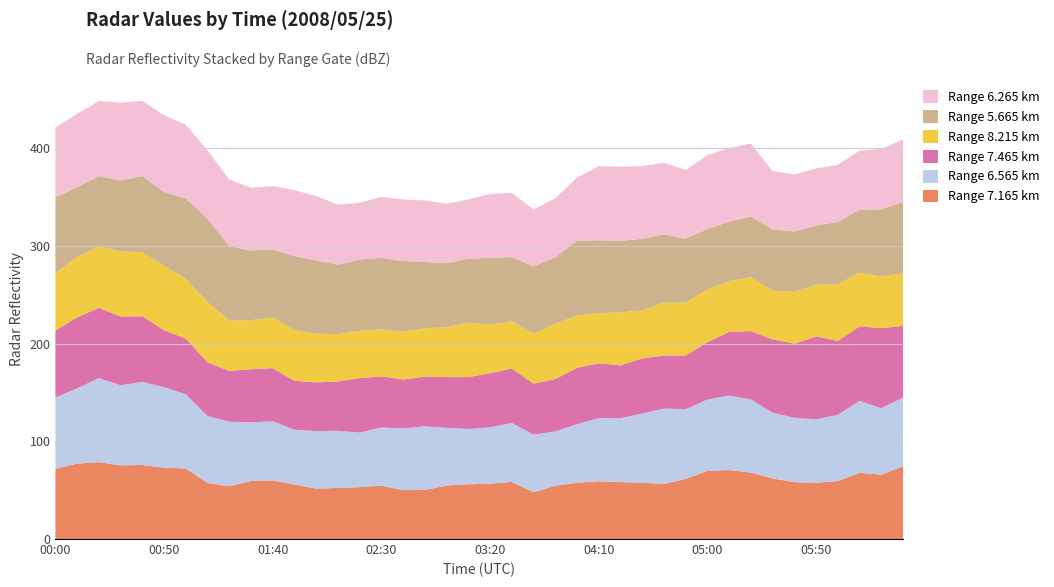

Reading left to right, what are all the values shown in this chart?

7.165: 2008/05/25 00:00=71.9	2008/05/25 00:10=77.2	2008/05/25 00:20=78.7	2008/05/25 00:30=75.4	2008/05/25 00:40=75.8	2008/05/25 00:50=73.1	2008/05/25 01:00=72.2	2008/05/25 01:10=57.4	2008/05/25 01:20=54.0	2008/05/25 01:30=59.5	2008/05/25 01:40=60.1	2008/05/25 01:50=55.8	2008/05/25 02:00=51.6	2008/05/25 02:10=52.3	2008/05/25 02:20=53.1	2008/05/25 02:30=54.7	2008/05/25 02:40=50.1	2008/05/25 02:50=50.2	2008/05/25 03:00=54.8	2008/05/25 03:10=56.0	2008/05/25 03:20=56.7	2008/05/25 03:30=58.5	2008/05/25 03:40=47.9	2008/05/25 03:50=54.6	2008/05/25 04:00=57.6	2008/05/25 04:10=59.2	2008/05/25 04:20=58.3	2008/05/25 04:30=57.6	2008/05/25 04:40=56.5	2008/05/25 04:50=61.5	2008/05/25 05:00=69.9	2008/05/25 05:10=70.6	2008/05/25 05:20=68.1	2008/05/25 05:30=62.0	2008/05/25 05:40=58.3	2008/05/25 05:50=57.5	2008/05/25 06:00=59.4	2008/05/25 06:10=67.9	2008/05/25 06:20=65.9	2008/05/25 06:30=74.6
6.565: 2008/05/25 00:00=73.1	2008/05/25 00:10=77.1	2008/05/25 00:20=86.0	2008/05/25 00:30=82.1	2008/05/25 00:40=85.1	2008/05/25 00:50=82.4	2008/05/25 01:00=76.0	2008/05/25 01:10=68.4	2008/05/25 01:20=66.1	2008/05/25 01:30=60.0	2008/05/25 01:40=60.4	2008/05/25 01:50=56.1	2008/05/25 02:00=59.0	2008/05/25 02:10=58.5	2008/05/25 02:20=55.9	2008/05/25 02:30=59.6	2008/05/25 02:40=63.1	2008/05/25 02:50=65.2	2008/05/25 03:00=59.0	2008/05/25 03:10=56.7	2008/05/25 03:20=57.7	2008/05/25 03:30=60.3	2008/05/25 03:40=59.0	2008/05/25 03:50=55.6	2008/05/25 04:00=59.9	2008/05/25 04:10=64.7	2008/05/25 04:20=65.4	2008/05/25 04:30=70.9	2008/05/25 04:40=77.1	2008/05/25 04:50=71.4	2008/05/25 05:00=73.0	2008/05/25 05:10=76.3	2008/05/25 05:20=74.8	2008/05/25 05:30=67.3	2008/05/25 05:40=65.8	2008/05/25 05:50=65.1	2008/05/25 06:00=67.8	2008/05/25 06:10=73.5	2008/05/25 06:20=68.1	2008/05/25 06:30=70.2
7.465: 2008/05/25 00:00=68.4	2008/05/25 00:10=72.7	2008/05/25 00:20=72.1	2008/05/25 00:30=70.3	2008/05/25 00:40=67.2	2008/05/25 00:50=58.3	2008/05/25 01:00=57.0	2008/05/25 01:10=55.0	2008/05/25 01:20=52.1	2008/05/25 01:30=54.4	2008/05/25 01:40=54.5	2008/05/25 01:50=50.1	2008/05/25 02:00=49.8	2008/05/25 02:10=50.5	2008/05/25 02:20=55.9	2008/05/25 02:30=52.2	2008/05/25 02:40=50.2	2008/05/25 02:50=50.8	2008/05/25 03:00=52.0	2008/05/25 03:10=53.1	2008/05/25 03:20=55.4	2008/05/25 03:30=55.8	2008/05/25 03:40=52.2	2008/05/25 03:50=53.6	2008/05/25 04:00=57.9	2008/05/25 04:10=56.0	2008/05/25 04:20=54.1	2008/05/25 04:30=56.4	2008/05/25 04:40=54.4	2008/05/25 04:50=55.0	2008/05/25 05:00=58.7	2008/05/25 05:10=65.2	2008/05/25 05:20=70.0	2008/05/25 05:30=75.1	2008/05/25 05:40=76.0	2008/05/25 05:50=84.8	2008/05/25 06:00=75.7	2008/05/25 06:10=76.4	2008/05/25 06:20=82.0	2008/05/25 06:30=73.4
8.215: 2008/05/25 00:00=58.7	2008/05/25 00:10=61.8	2008/05/25 00:20=63.0	2008/05/25 00:30=66.8	2008/05/25 00:40=65.4	2008/05/25 00:50=65.8	2008/05/25 01:00=61.5	2008/05/25 01:10=61.8	2008/05/25 01:20=51.5	2008/05/25 01:30=50.2	2008/05/25 01:40=51.8	2008/05/25 01:50=52.0	2008/05/25 02:00=49.7	2008/05/25 02:10=48.6	2008/05/25 02:20=48.1	2008/05/25 02:30=48.3	2008/05/25 02:40=48.9	2008/05/25 02:50=49.6	2008/05/25 03:00=51.1	2008/05/25 03:10=55.8	2008/05/25 03:20=49.8	2008/05/25 03:30=48.4	2008/05/25 03:40=51.1	2008/05/25 03:50=56.6	2008/05/25 04:00=53.5	2008/05/25 04:10=51.3	2008/05/25 04:20=54.3	2008/05/25 04:30=49.1	2008/05/25 04:40=54.1	2008/05/25 04:50=54.2	2008/05/25 05:00=53.8	2008/05/25 05:10=52.0	2008/05/25 05:20=55.3	2008/05/25 05:30=49.8	2008/05/25 05:40=53.1	2008/05/25 05:50=53.0	2008/05/25 06:00=57.8	2008/05/25 06:10=54.9	2008/05/25 06:20=52.9	2008/05/25 06:30=53.9
5.665: 2008/05/25 00:00=77.9	2008/05/25 00:10=71.4	2008/05/25 00:20=71.5	2008/05/25 00:30=72.7	2008/05/25 00:40=78.2	2008/05/25 00:50=75.8	2008/05/25 01:00=82.0	2008/05/25 01:10=85.5	2008/05/25 01:20=76.1	2008/05/25 01:30=71.3	2008/05/25 01:40=69.8	2008/05/25 01:50=75.7	2008/05/25 02:00=75.1	2008/05/25 02:10=71.1	2008/05/25 02:20=73.2	2008/05/25 02:30=73.0	2008/05/25 02:40=72.3	2008/05/25 02:50=67.9	2008/05/25 03:00=65.5	2008/05/25 03:10=65.5	2008/05/25 03:20=68.2	2008/05/25 03:30=65.7	2008/05/25 03:40=69.0	2008/05/25 03:50=68.1	2008/05/25 04:00=76.5	2008/05/25 04:10=74.7	2008/05/25 04:20=73.3	2008/05/25 04:30=73.4	2008/05/25 04:40=69.9	2008/05/25 04:50=65.4	2008/05/25 05:00=62.1	2008/05/25 05:10=60.8	2008/05/25 05:20=62.0	2008/05/25 05:30=62.9	2008/05/25 05:40=61.7	2008/05/25 05:50=60.6	2008/05/25 06:00=64.0	2008/05/25 06:10=64.6	2008/05/25 06:20=68.6	2008/05/25 06:30=73.1
6.265: 2008/05/25 00:00=71.4	2008/05/25 00:10=75.3	2008/05/25 00:20=77.1	2008/05/25 00:30=79.6	2008/05/25 00:40=76.9	2008/05/25 00:50=78.5	2008/05/25 01:00=75.5	2008/05/25 01:10=69.9	2008/05/25 01:20=68.2	2008/05/25 01:30=64.4	2008/05/25 01:40=64.8	2008/05/25 01:50=67.5	2008/05/25 02:00=66.0	2008/05/25 02:10=61.4	2008/05/25 02:20=58.1	2008/05/25 02:30=62.5	2008/05/25 02:40=63.1	2008/05/25 02:50=63.0	2008/05/25 03:00=60.9	2008/05/25 03:10=60.5	2008/05/25 03:20=65.6	2008/05/25 03:30=65.7	2008/05/25 03:40=58.3	2008/05/25 03:50=60.4	2008/05/25 04:00=64.7	2008/05/25 04:10=75.8	2008/05/25 04:20=75.9	2008/05/25 04:30=74.5	2008/05/25 04:40=73.3	2008/05/25 04:50=70.6	2008/05/25 05:00=75.5	2008/05/25 05:10=75.5	2008/05/25 05:20=74.8	2008/05/25 05:30=59.6	2008/05/25 05:40=58.5	2008/05/25 05:50=58.4	2008/05/25 06:00=58.5	2008/05/25 06:10=60.3	2008/05/25 06:20=61.9	2008/05/25 06:30=64.1